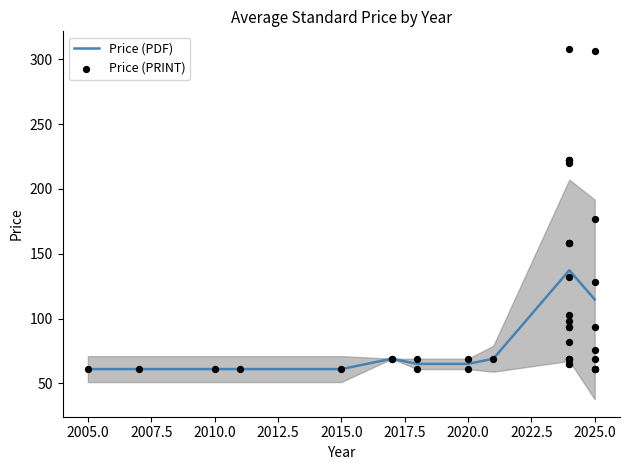

Which has a higher value, 2025 or 2025?

2025